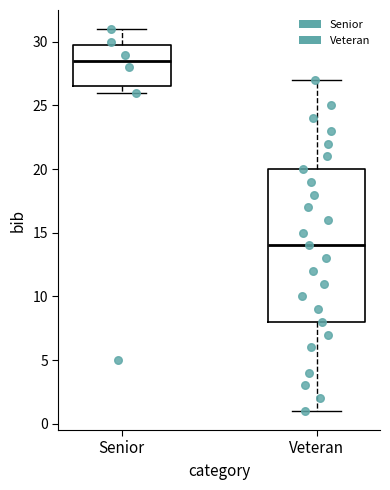

Which box has the highest median line?

Senior